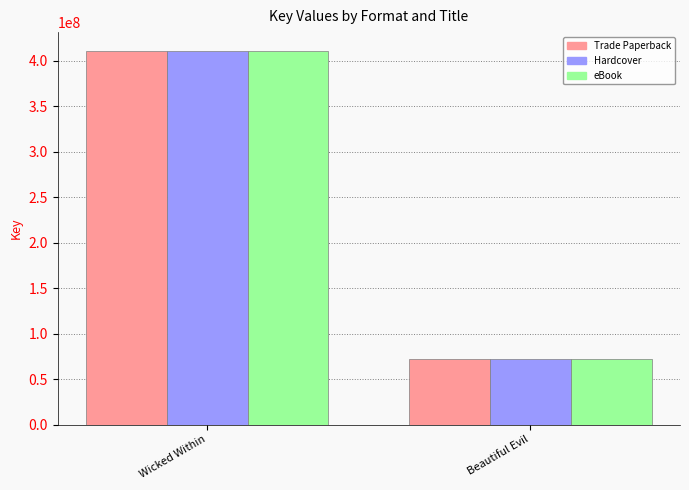

Read the eBook value at Wicked Within, to the nearest 100.

410934700